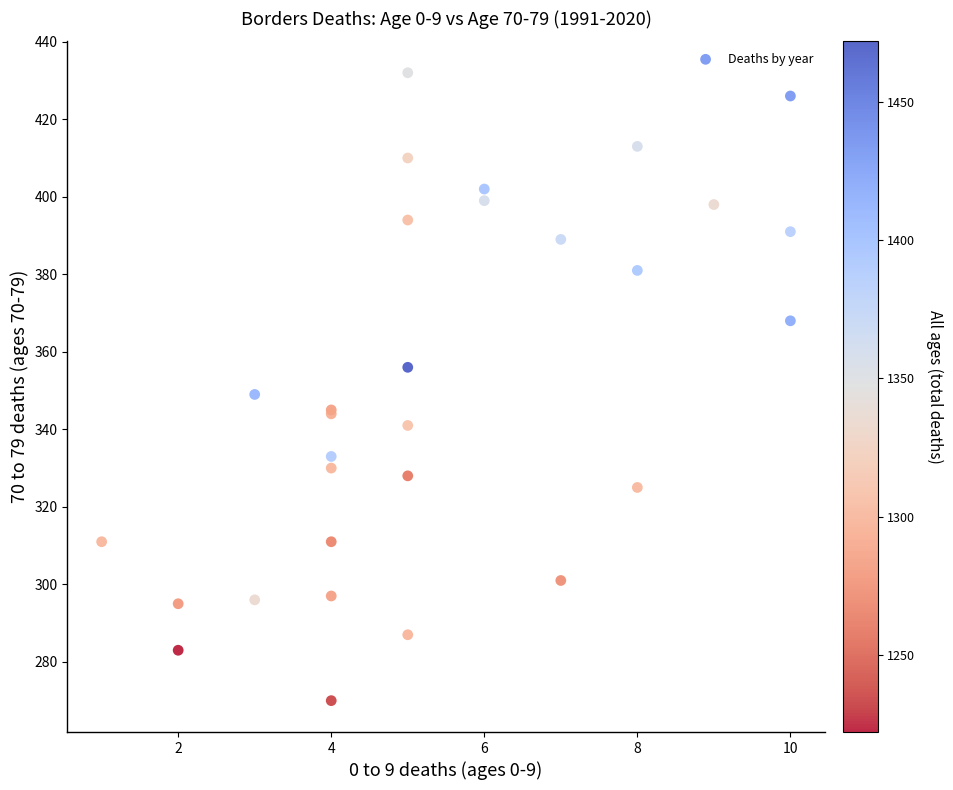

What Y value in the scatter plot is closest to 351?

349